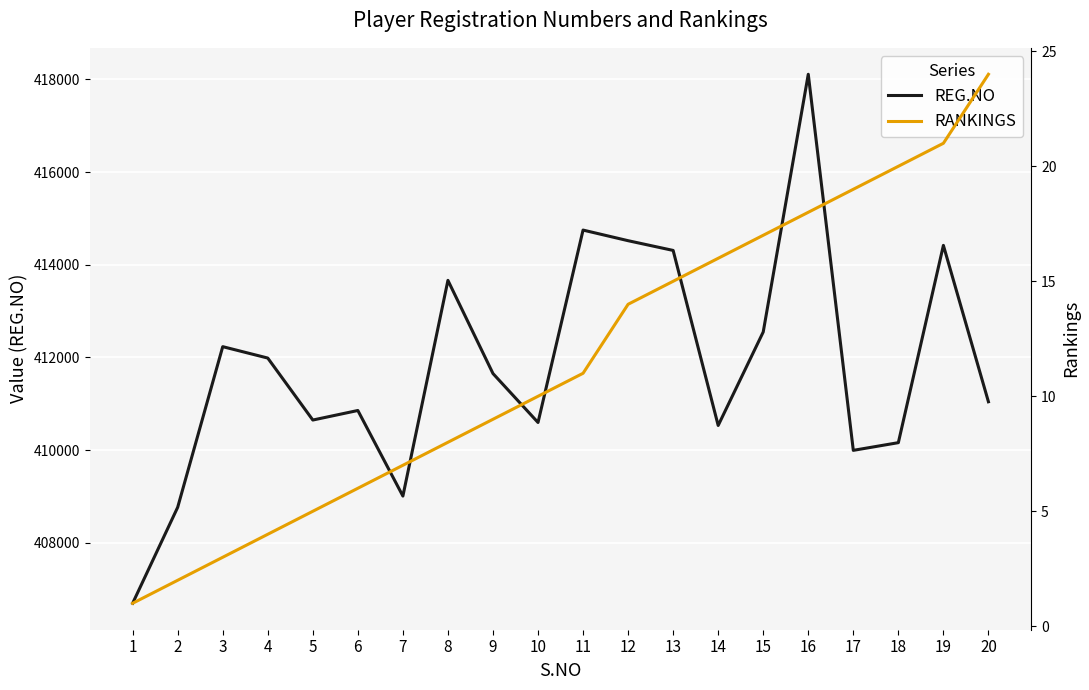

How many lines are shown in the chart?

2